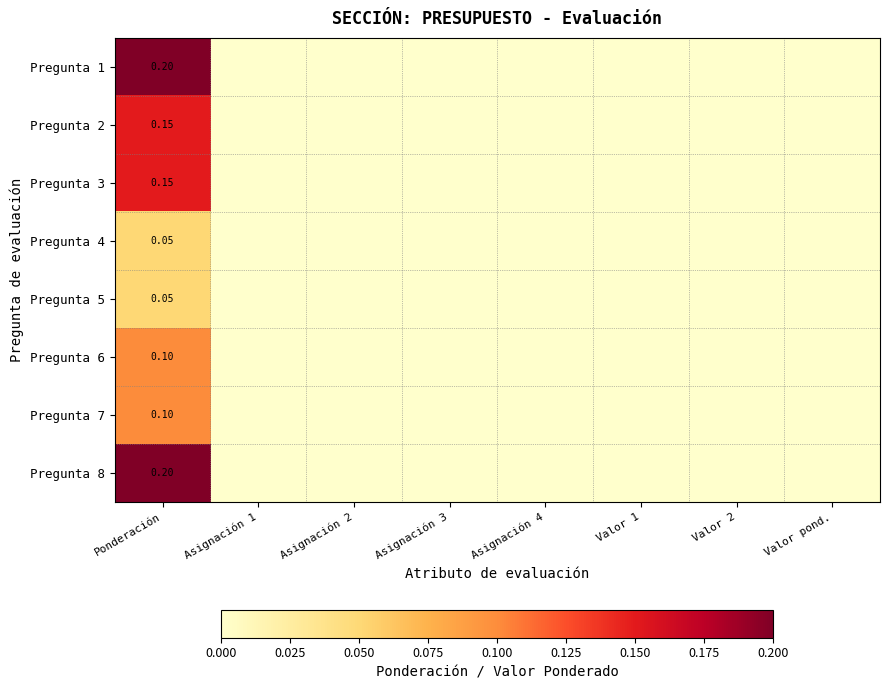

The Pregunta 8 series shows 0.0 at Valor 2. True or false?

True